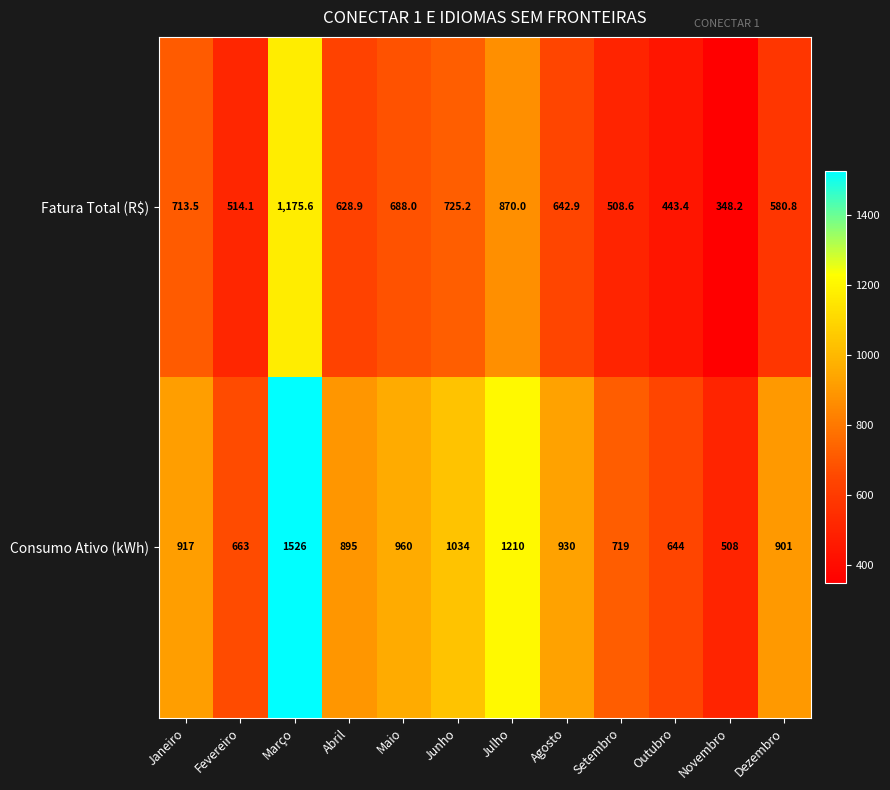

Which series has the largest total across all categories?

Consumo Ativo (kWh)